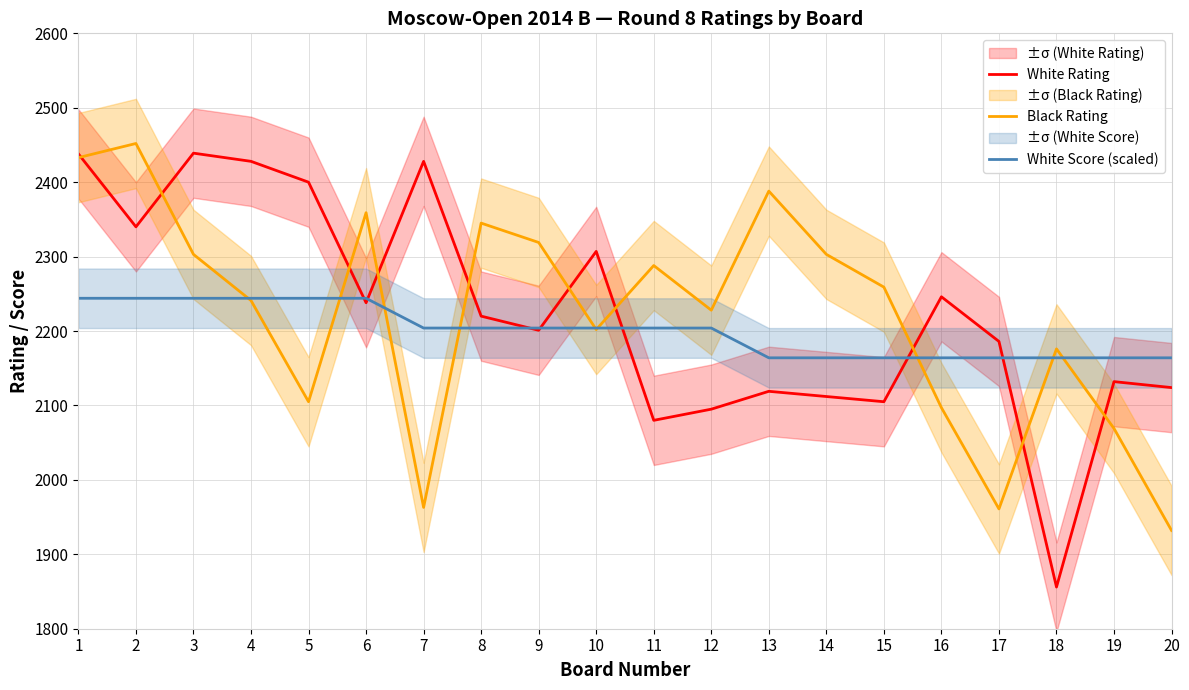

Between 20 and 4, which is larger?

4